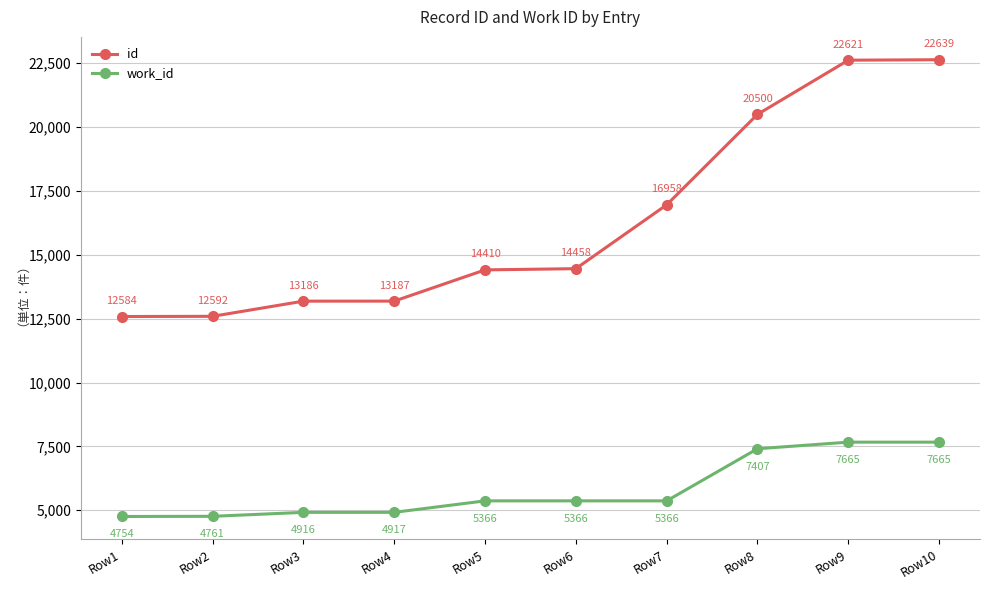

Rank the series by their average value, from highest to lowest.

id, work_id